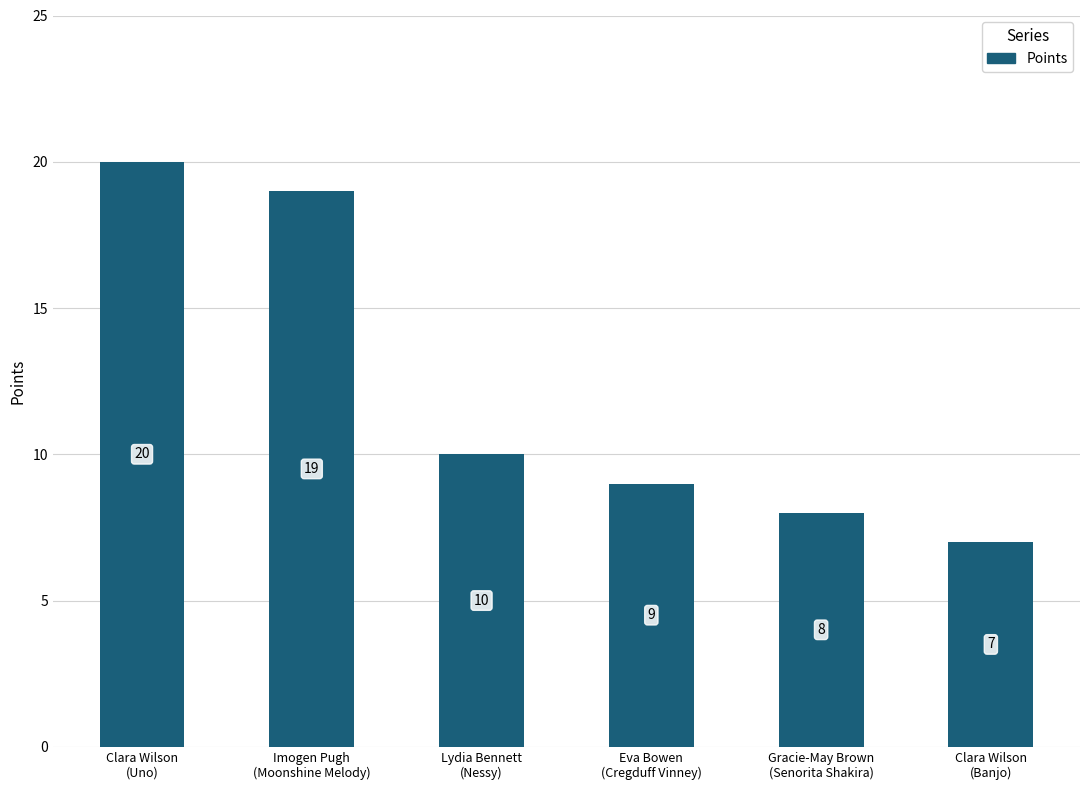

At which category does the chart reach its peak across all series?

Clara Wilson
(Uno)